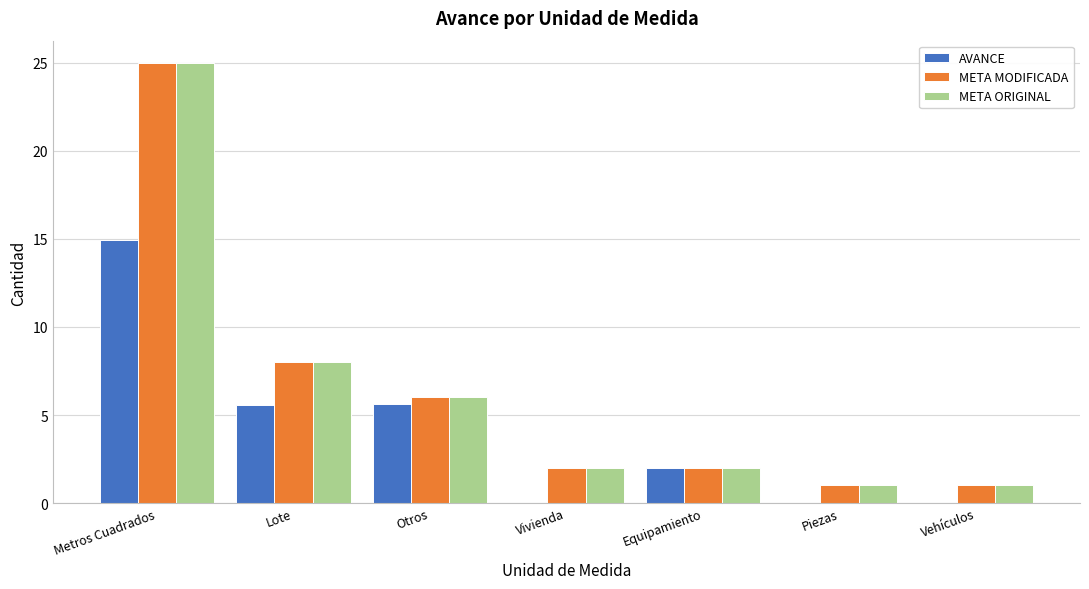

The META MODIFICADA series shows 1.0 at Vehículos. True or false?

True